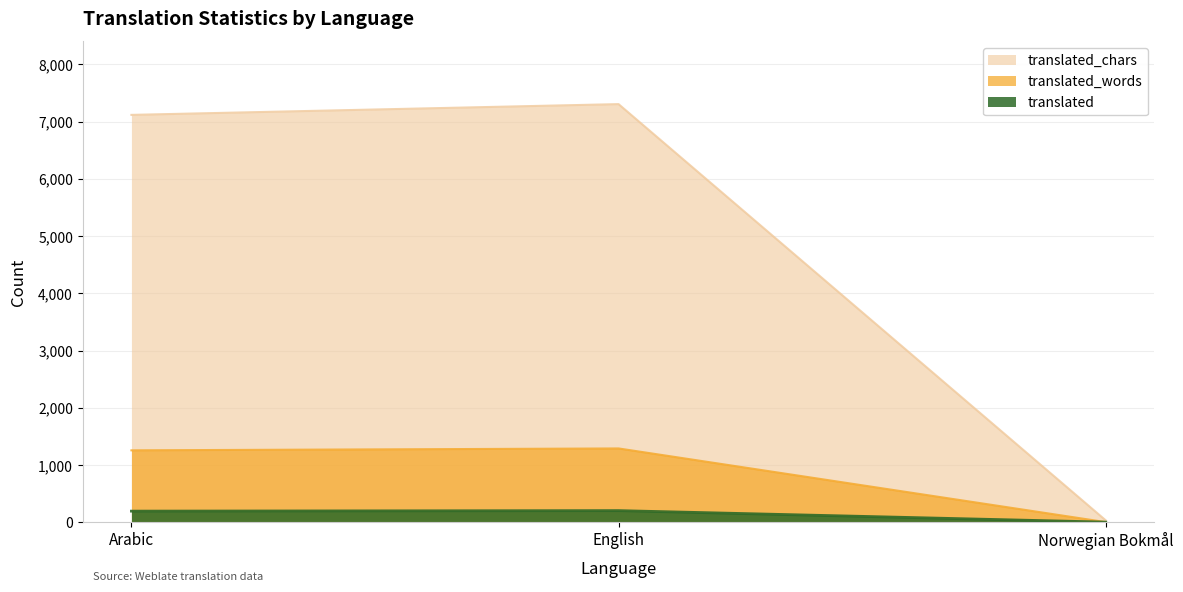

True or false: translated_chars has a value of 7305 at English.

True